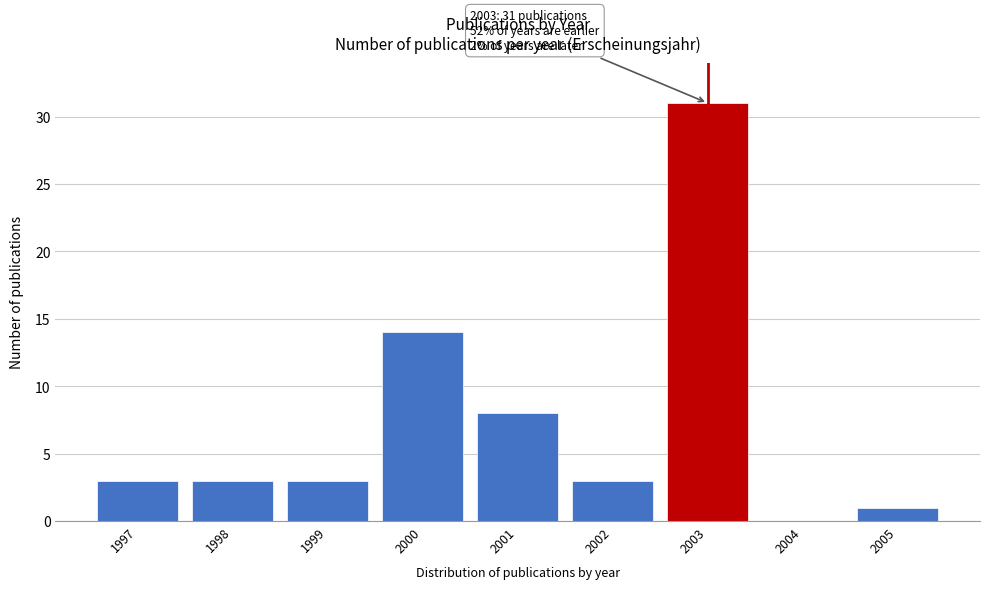

Reading left to right, what are all the values shown in this chart?

1997=3	1998=3	1999=3	2000=14	2001=8	2002=3	2003=31	2004=0	2005=1